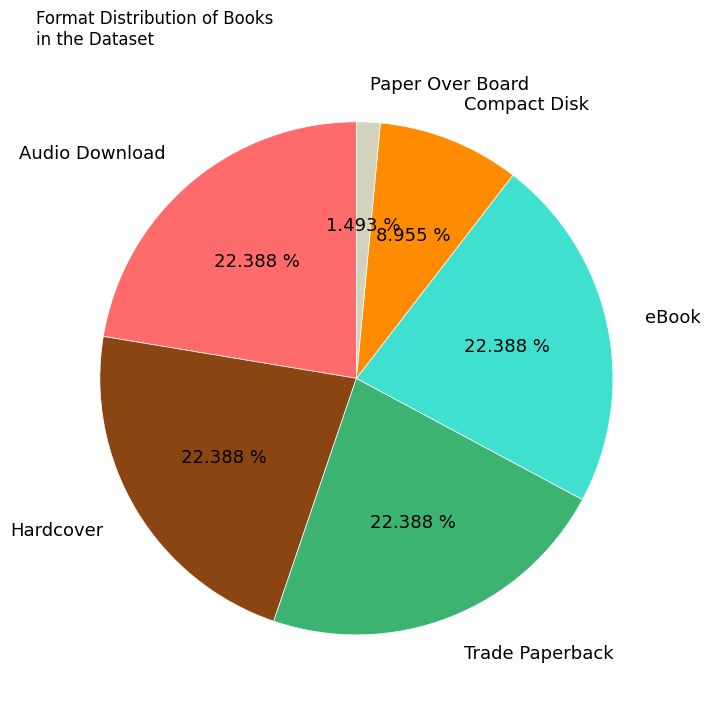

What portion of the pie excludes Audio Download?

77.6%